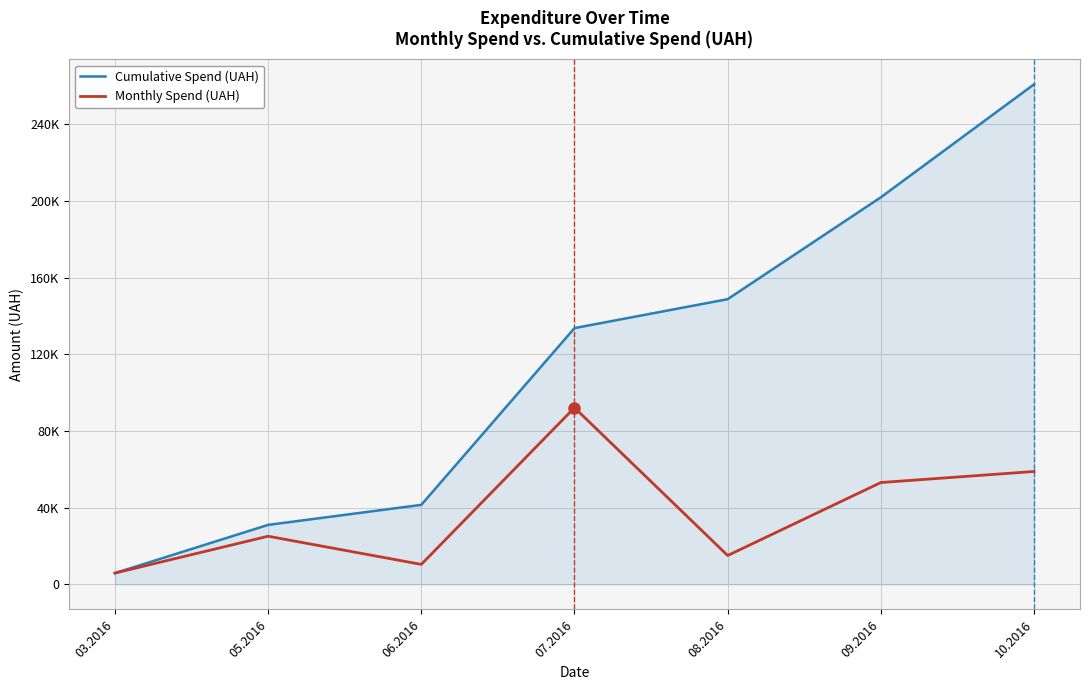

What value does the Monthly Spend (UAH) series have at 05.2016?

25144.5